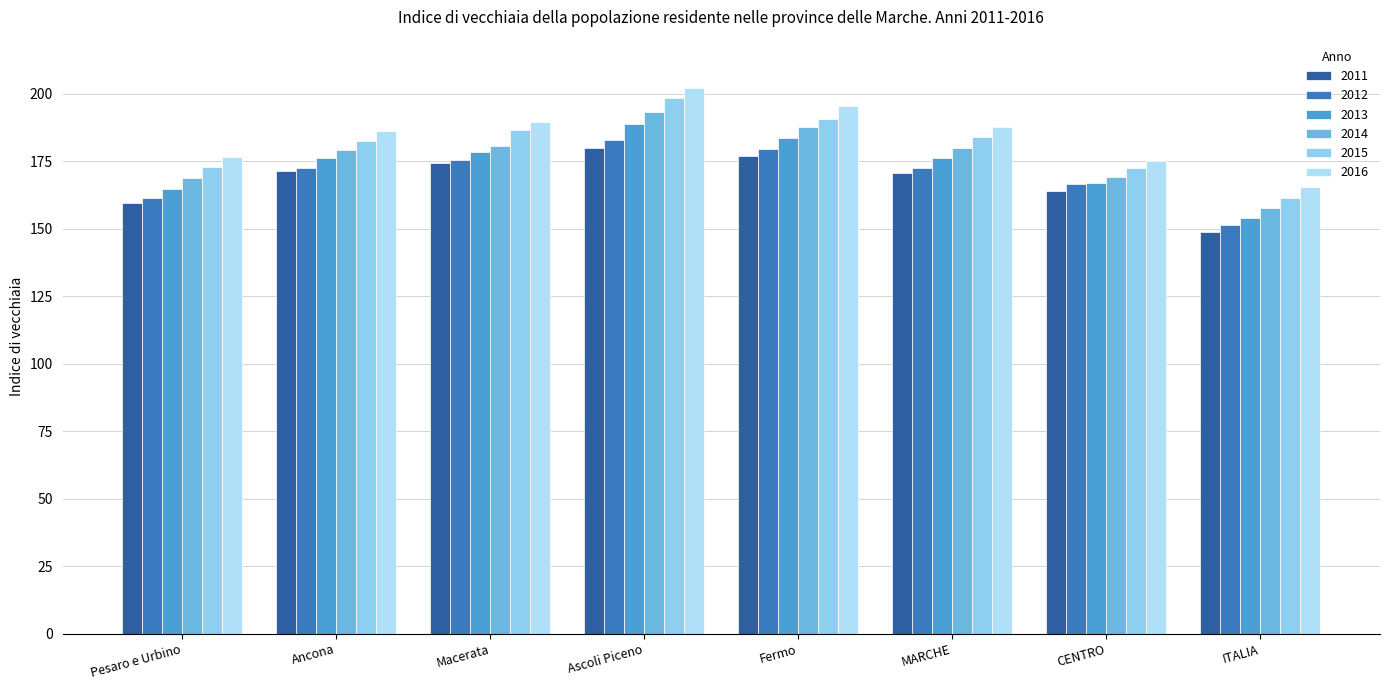

What is the label of the 8th bar from the right?

Pesaro e Urbino